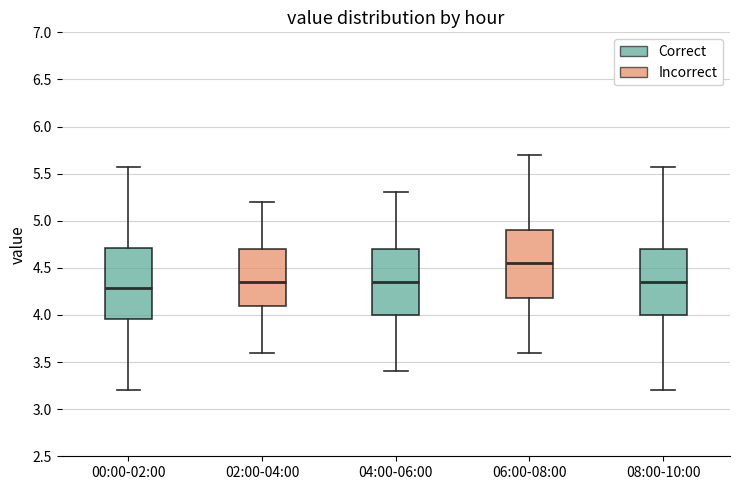

Reading left to right, transcribe this box plot: for each box, give where its median line is, the range the box spans, and where its two whiskers end, as read against the y-axis. The values are not printed on the chart, so give them approximately, as read against the axis.

00:00-02:00: median 4.30, box 3.95 to 4.70, whiskers 3.20 to 5.55
02:00-04:00: median 4.35, box 4.10 to 4.70, whiskers 3.60 to 5.20
04:00-06:00: median 4.35, box 4.00 to 4.70, whiskers 3.40 to 5.30
06:00-08:00: median 4.55, box 4.20 to 4.90, whiskers 3.60 to 5.70
08:00-10:00: median 4.35, box 4.00 to 4.70, whiskers 3.20 to 5.55